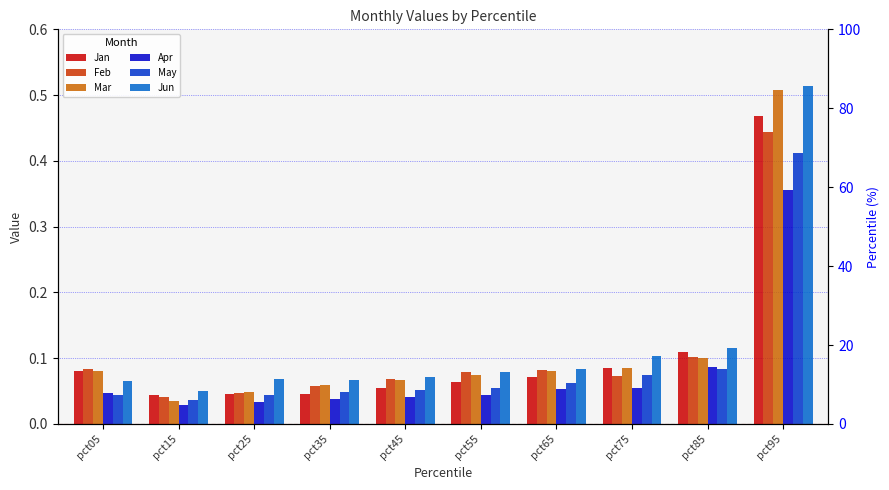

Reading right to left, transcribe all the data shown in this chart.

Jan: pct95=0.5	pct85=0.1	pct75=0.1	pct65=0.1	pct55=0.1	pct45=0.1	pct35=0.0	pct25=0.0	pct15=0.0	pct05=0.1
Feb: pct95=0.4	pct85=0.1	pct75=0.1	pct65=0.1	pct55=0.1	pct45=0.1	pct35=0.1	pct25=0.0	pct15=0.0	pct05=0.1
Mar: pct95=0.5	pct85=0.1	pct75=0.1	pct65=0.1	pct55=0.1	pct45=0.1	pct35=0.1	pct25=0.0	pct15=0.0	pct05=0.1
Apr: pct95=0.4	pct85=0.1	pct75=0.1	pct65=0.1	pct55=0.0	pct45=0.0	pct35=0.0	pct25=0.0	pct15=0.0	pct05=0.0
May: pct95=0.4	pct85=0.1	pct75=0.1	pct65=0.1	pct55=0.1	pct45=0.1	pct35=0.0	pct25=0.0	pct15=0.0	pct05=0.0
Jun: pct95=0.5	pct85=0.1	pct75=0.1	pct65=0.1	pct55=0.1	pct45=0.1	pct35=0.1	pct25=0.1	pct15=0.0	pct05=0.1